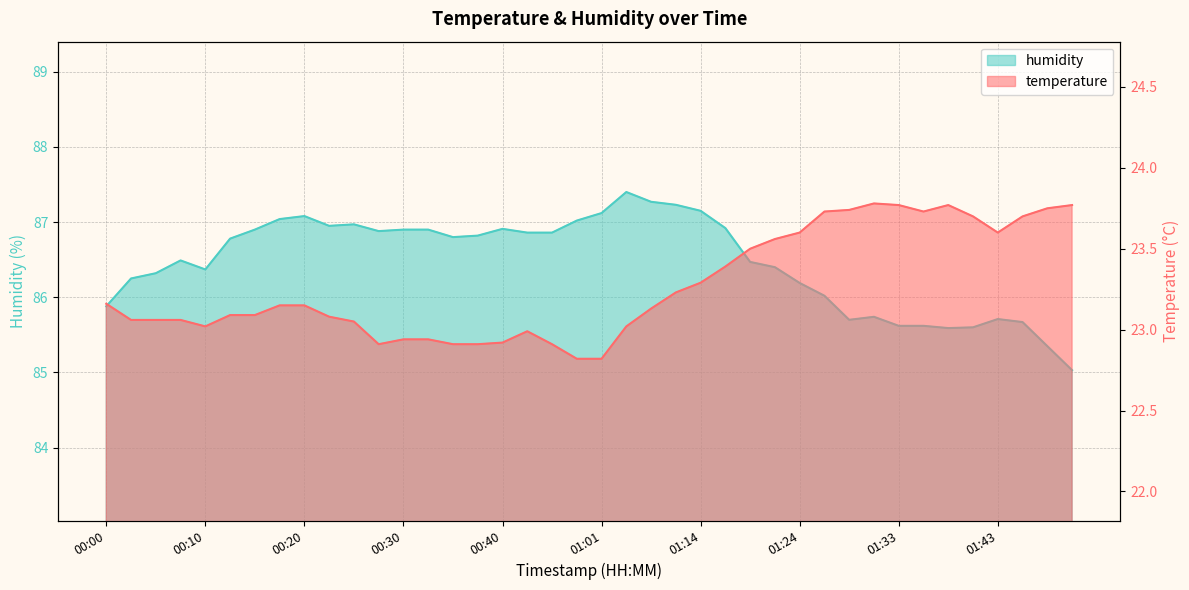

List the series in order of their peak value, highest first.

humidity, temperature